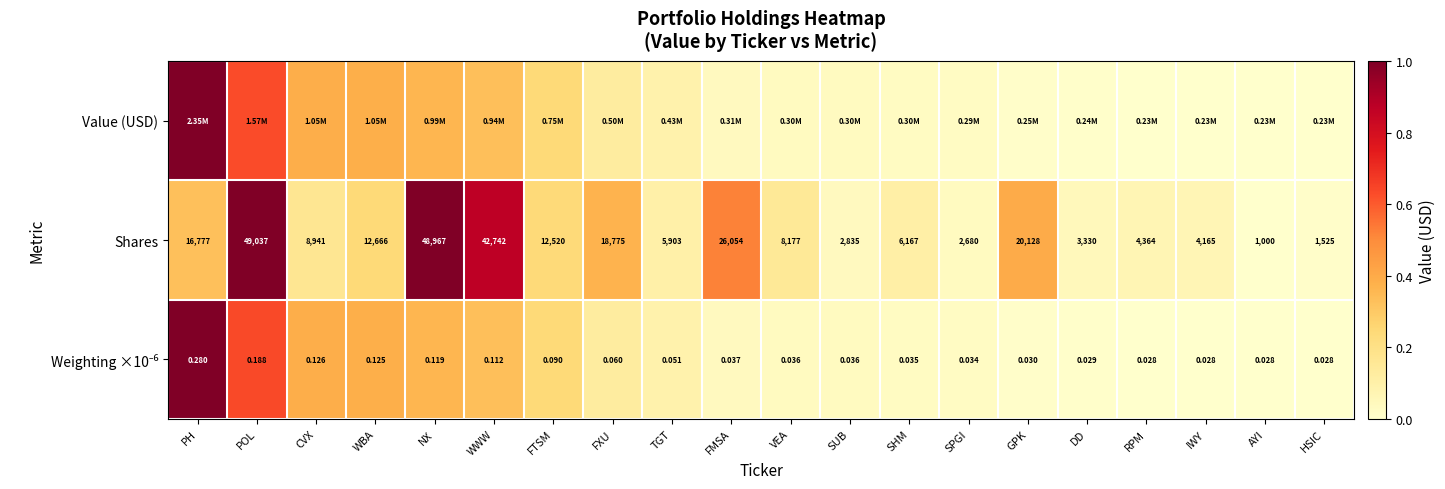

Rank the categories by Shares value from lowest to highest.

AYI, HSIC, SPGI, SUB, DD, IWY, RPM, TGT, SHM, VEA, CVX, FTSM, WBA, PH, FXU, GPK, FMSA, WWW, NX, POL